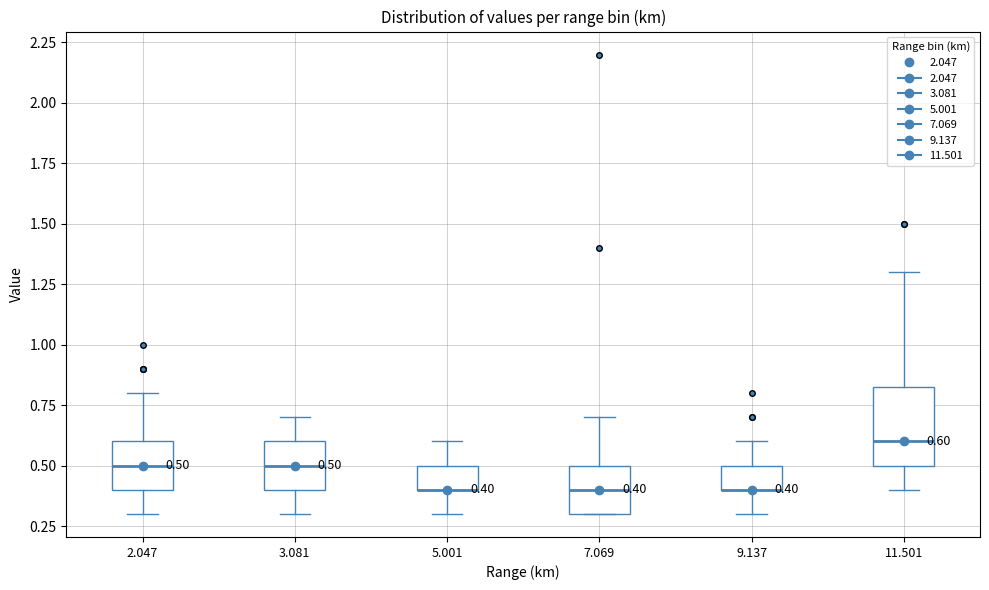

Which box is the tallest, from its lower edge to its upper edge?

11.501